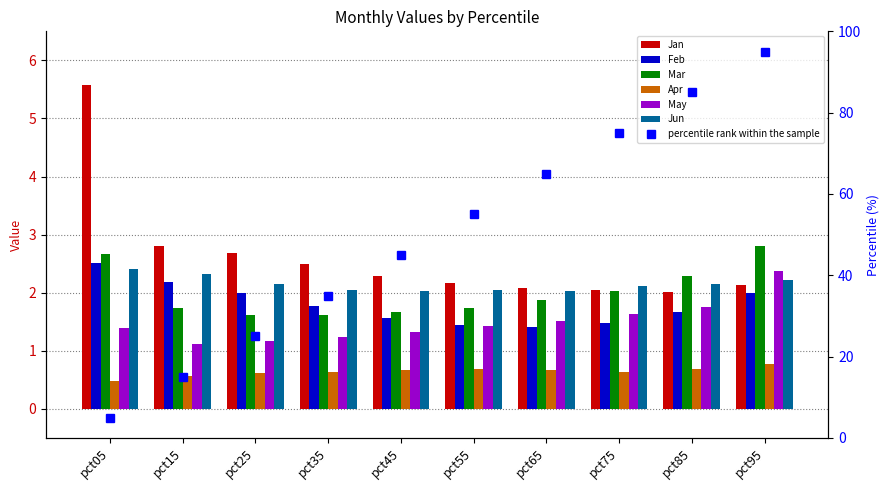

Which label corresponds to the largest value in the chart?

pct05